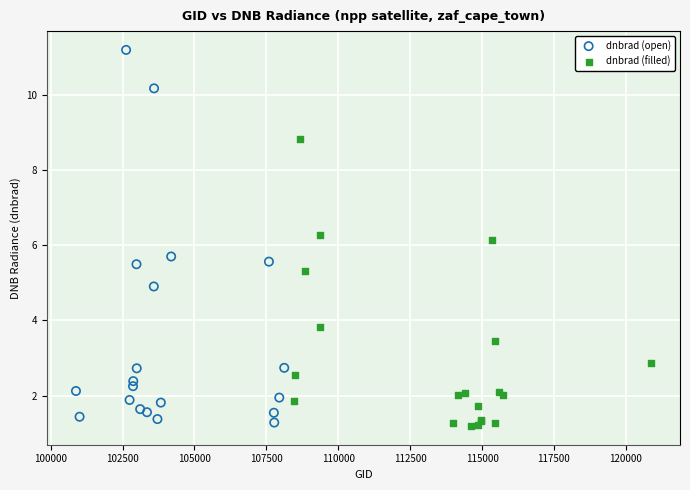

Which series has the largest Y range (max minus min)?

dnbrad (open)